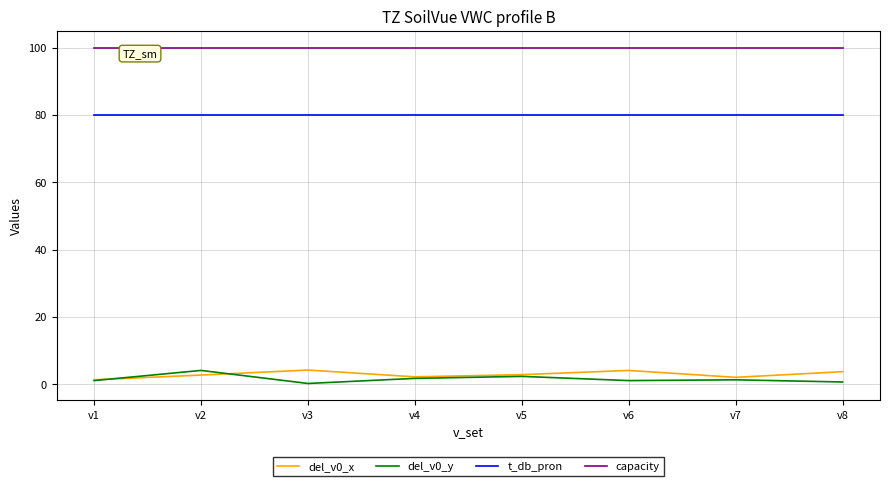

At how many categories does at least one series exceed 65?

8